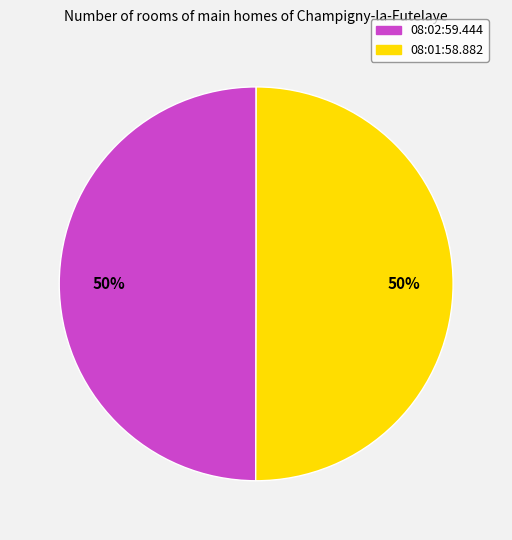

Is it true that 08:02:59.444 is 61% of the pie?

False